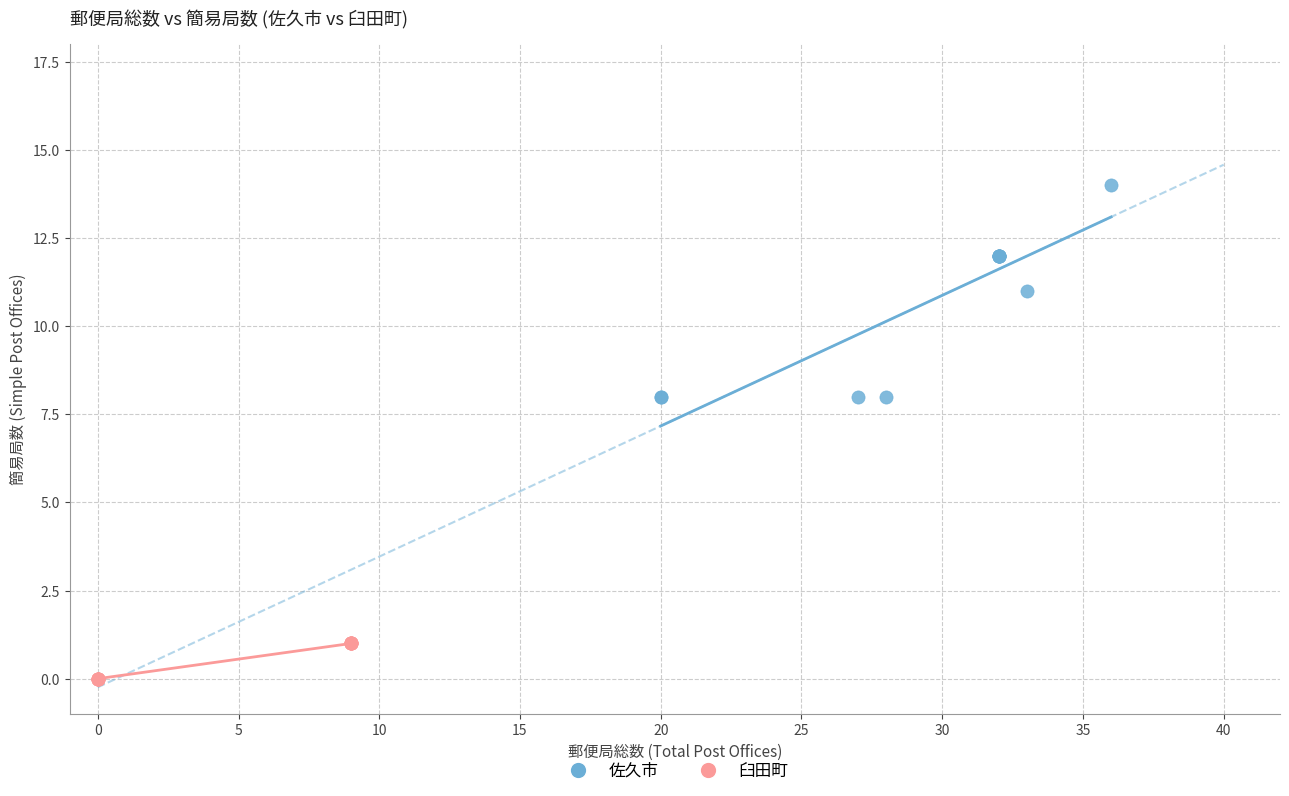

Which series contains the lowest Y value?

臼田町